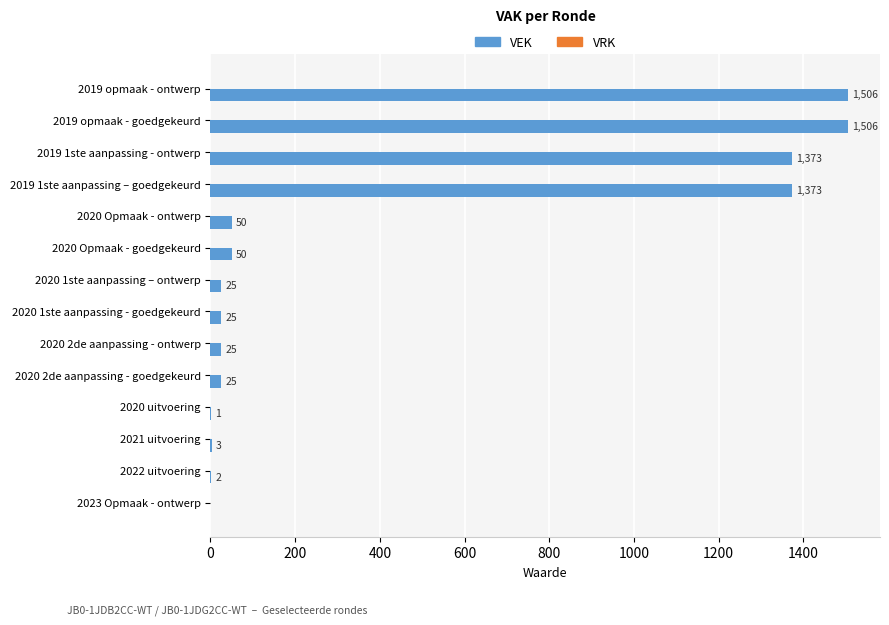

What is the change in value from 2019 opmaak - ontwerp to 2020 1ste aanpassing – ontwerp?

-1481